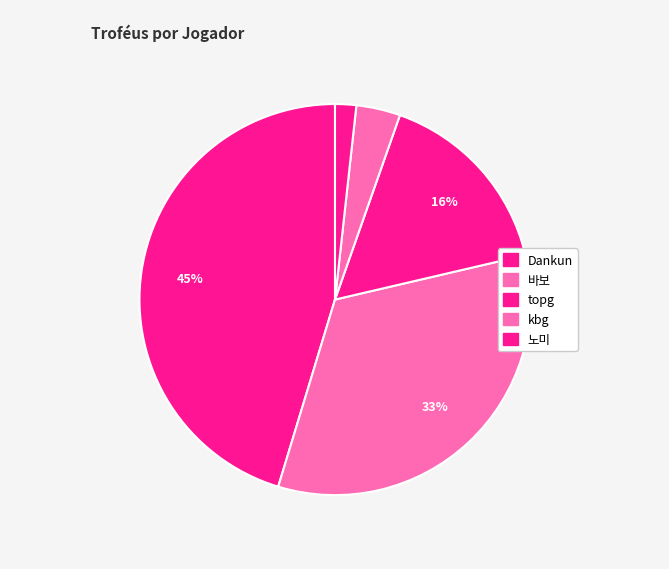

Which slice is the largest?

Dankun